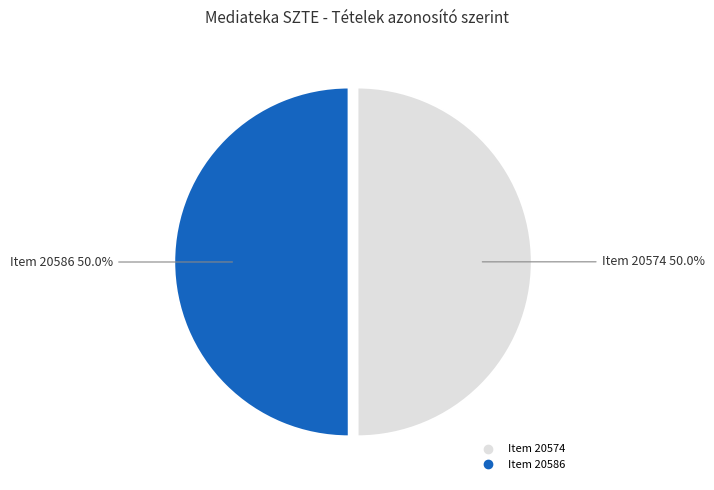

The Item 20586 slice represents 64% of the pie. True or false?

False